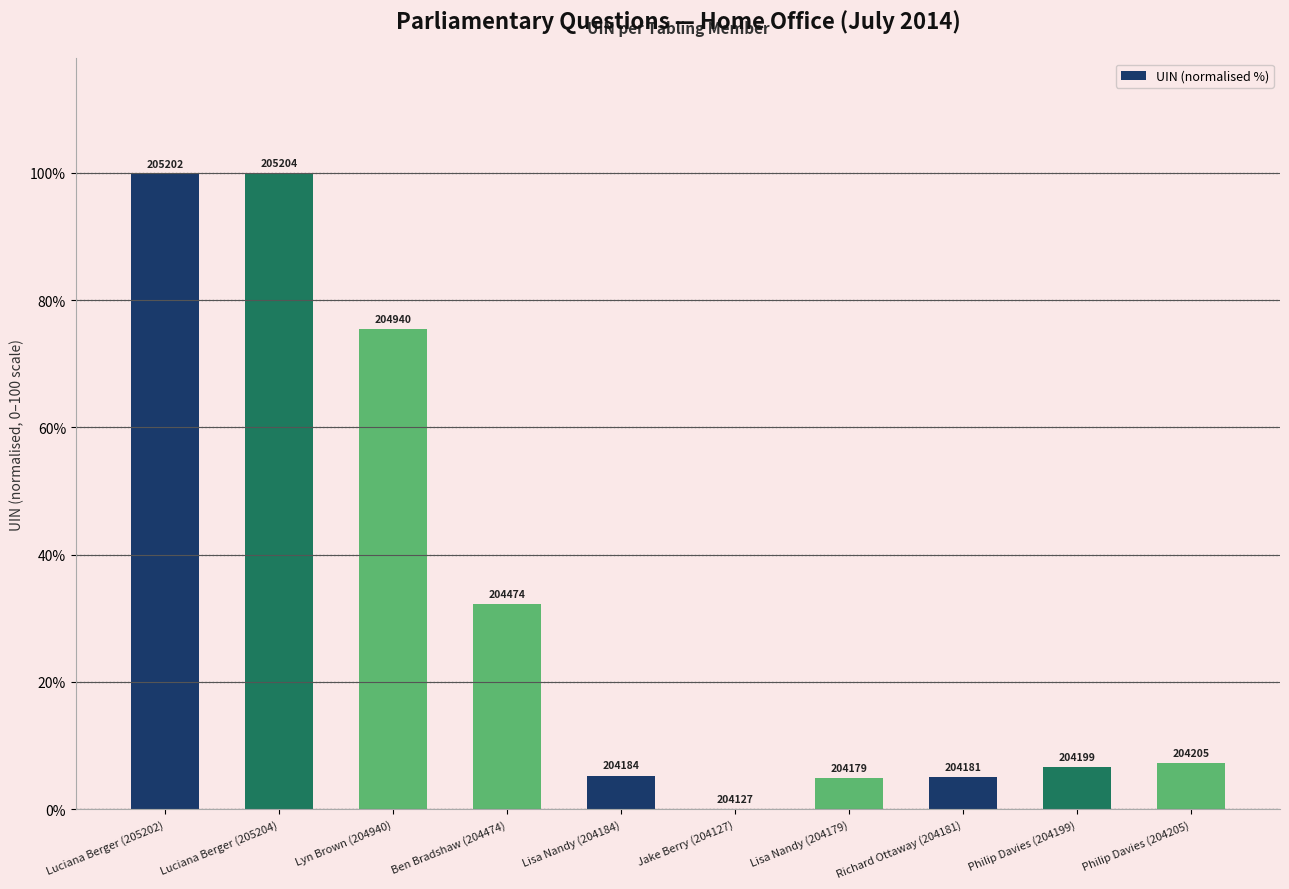

What is the ratio of the value at Luciana Berger (205202) to the value at Luciana Berger (205204)?

1.0